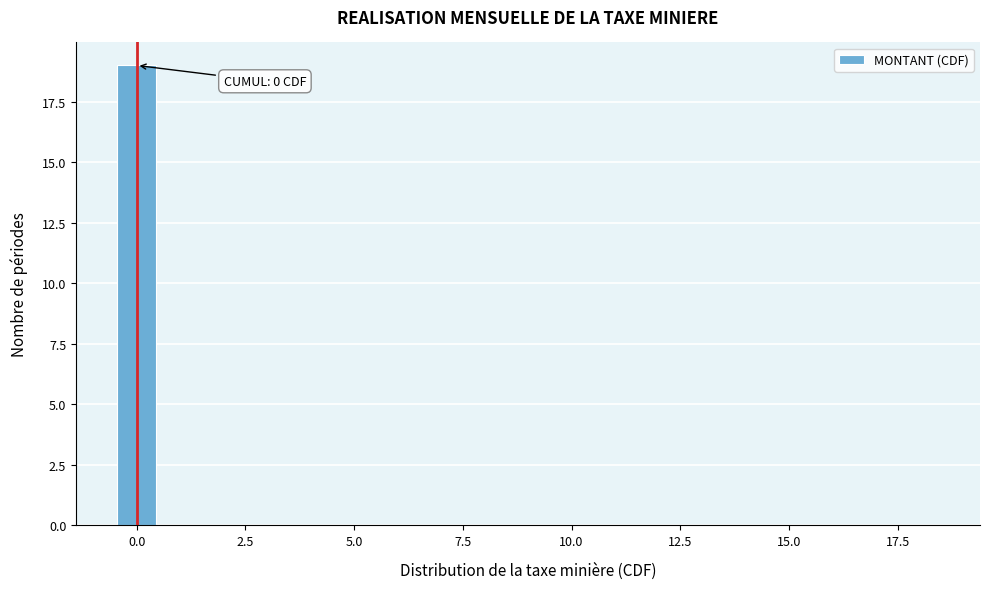

Read against the x-axis, roughly where is the centre of the tallest bar?

0.0